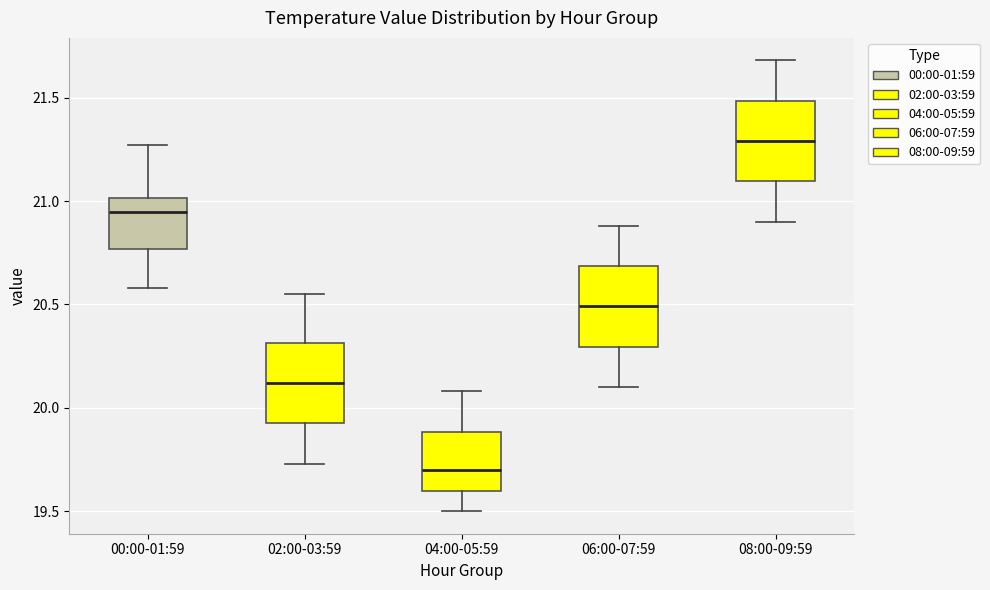

Reading left to right, read every box against the y-axis: the position of its median line, the range the box covers, and the ends of its whiskers. The values are not printed on the chart, so give them approximately, as read against the axis.

00:00-01:59: median 20.95, box 20.75 to 21.00, whiskers 20.60 to 21.25
02:00-03:59: median 20.10, box 19.95 to 20.30, whiskers 19.75 to 20.55
04:00-05:59: median 19.70, box 19.60 to 19.90, whiskers 19.50 to 20.10
06:00-07:59: median 20.50, box 20.30 to 20.70, whiskers 20.10 to 20.90
08:00-09:59: median 21.30, box 21.10 to 21.50, whiskers 20.90 to 21.70